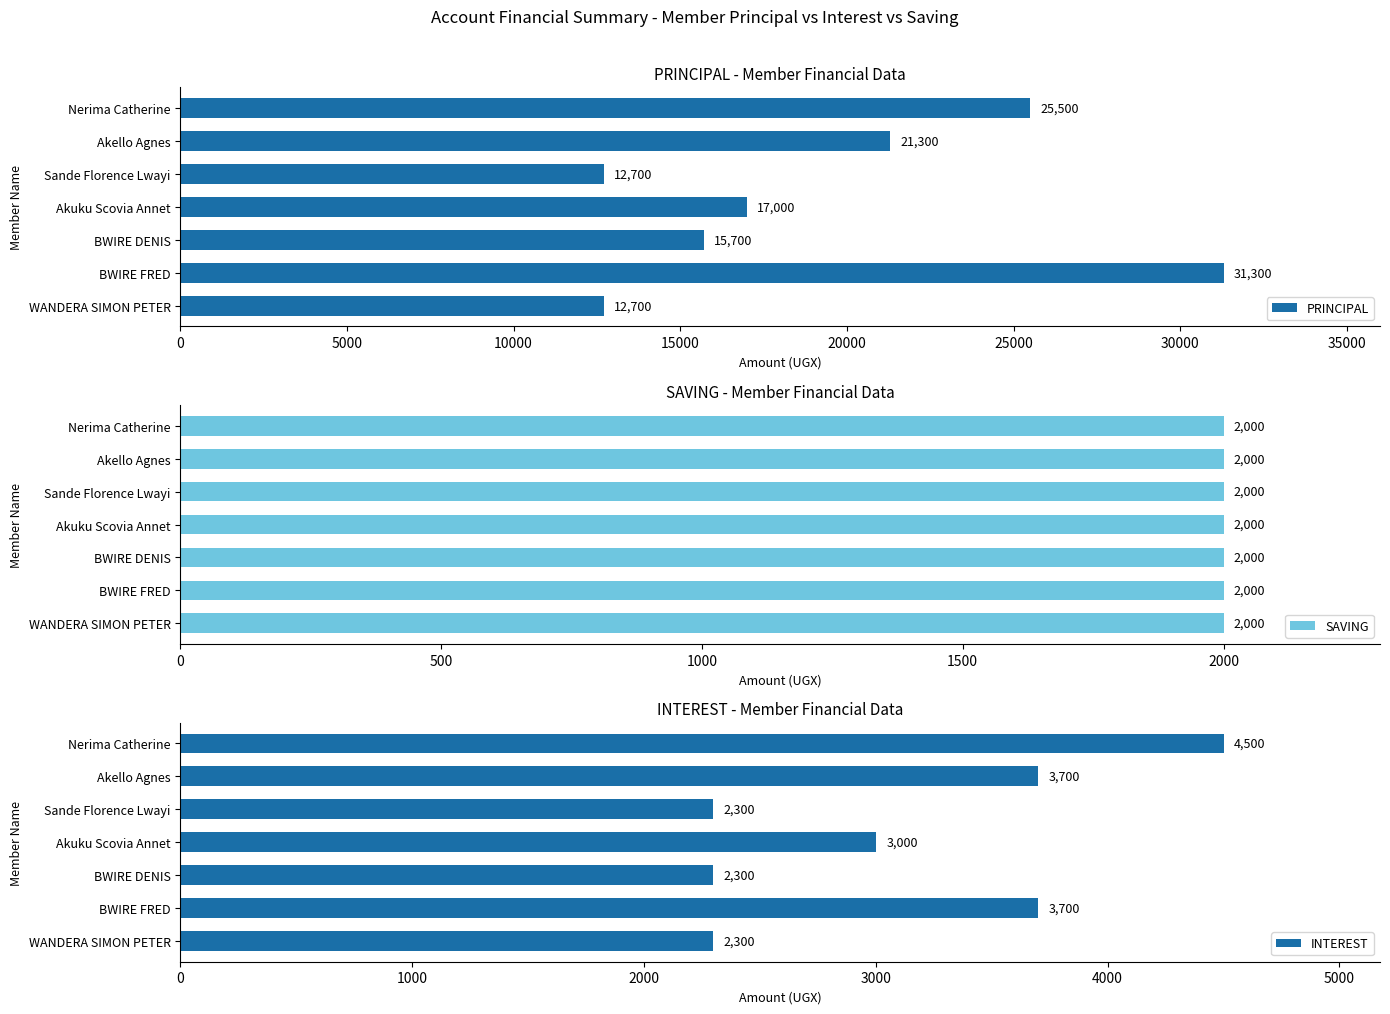

Are the bars grouped side by side (vs. stacked)?

Yes